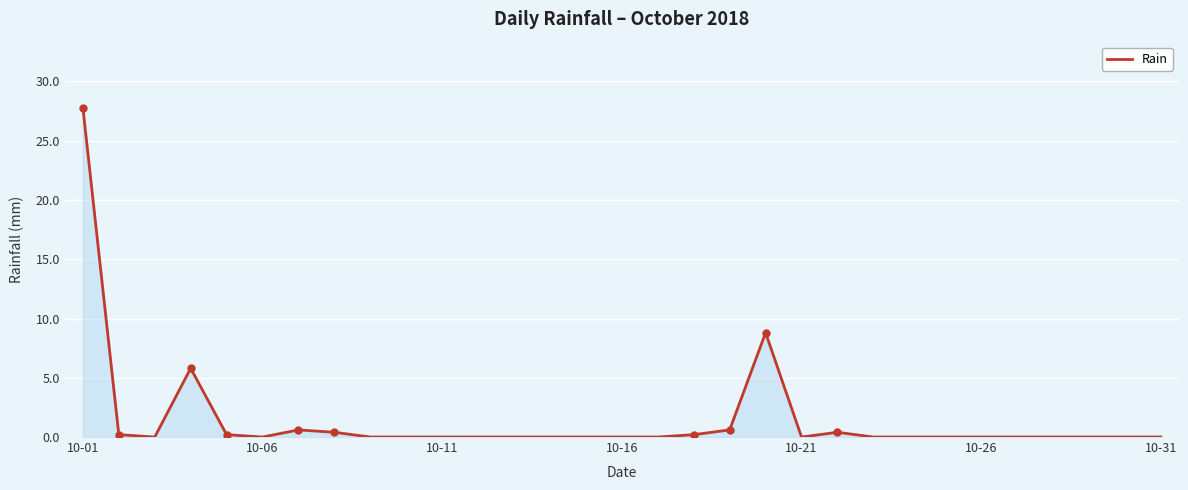

What is the difference between the maximum and minimum values?

27.8